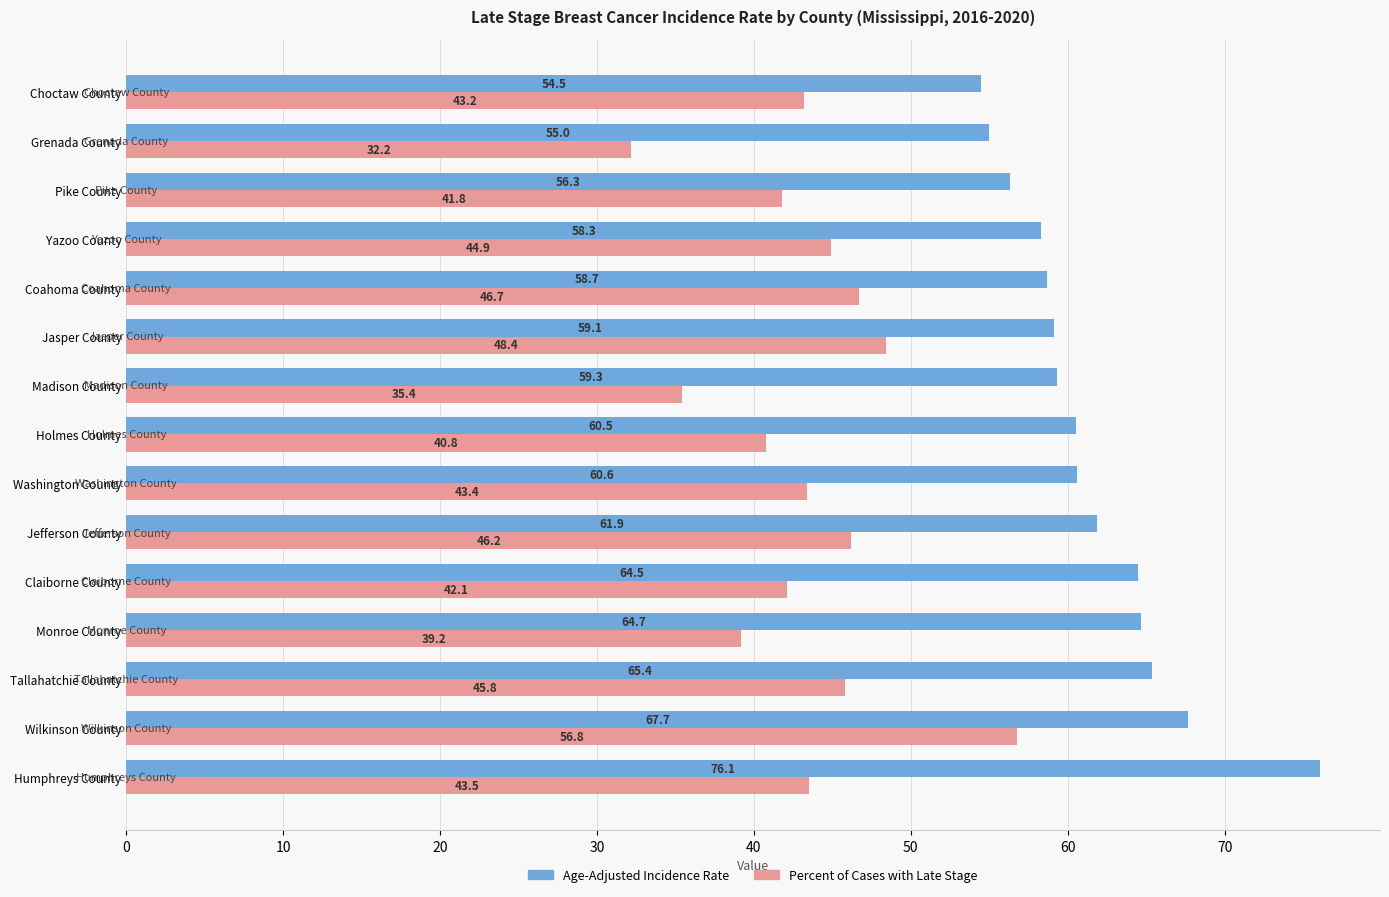

What is the sum of all Age-Adjusted Incidence Rate values?

922.6